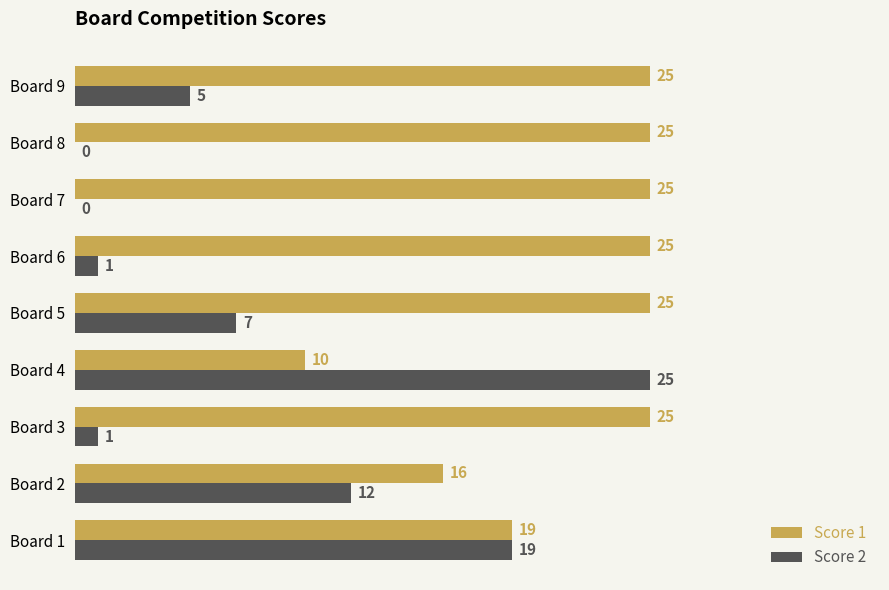

At which label is Score 1 closest to 17?

Board 2